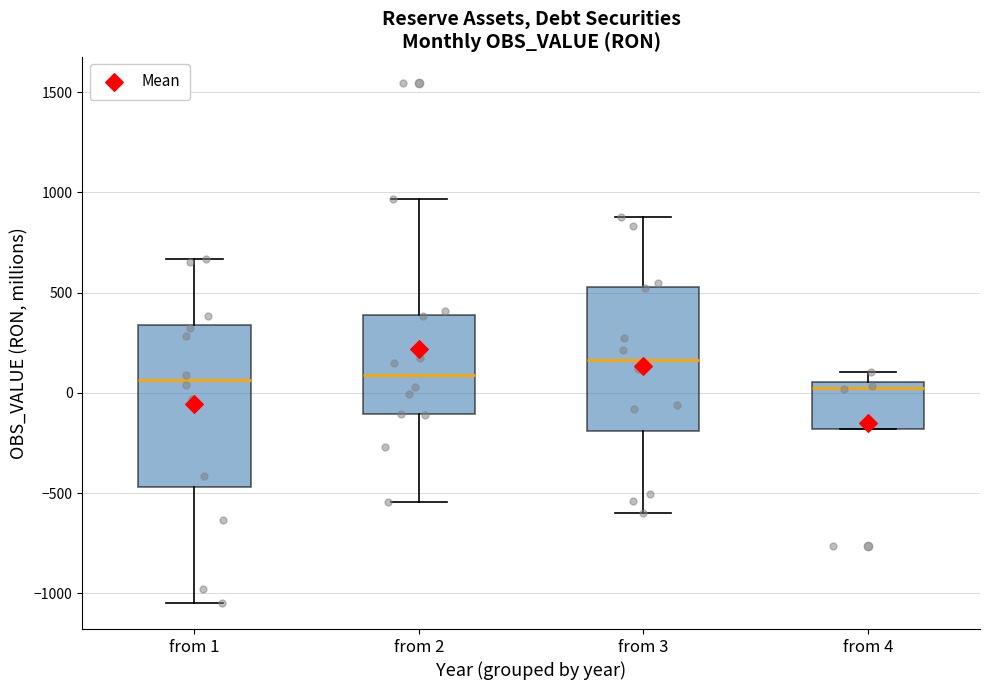

Which box's median line is the highest?

from 3